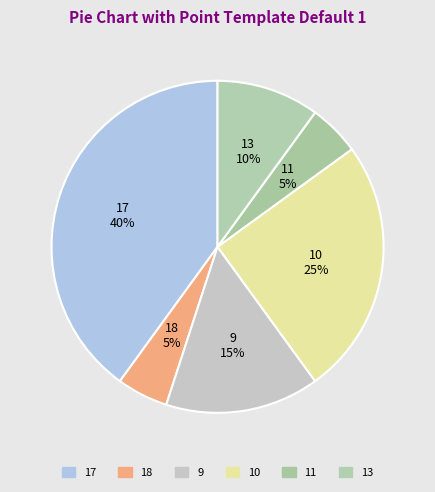

Count the number of slices in the pie.

6